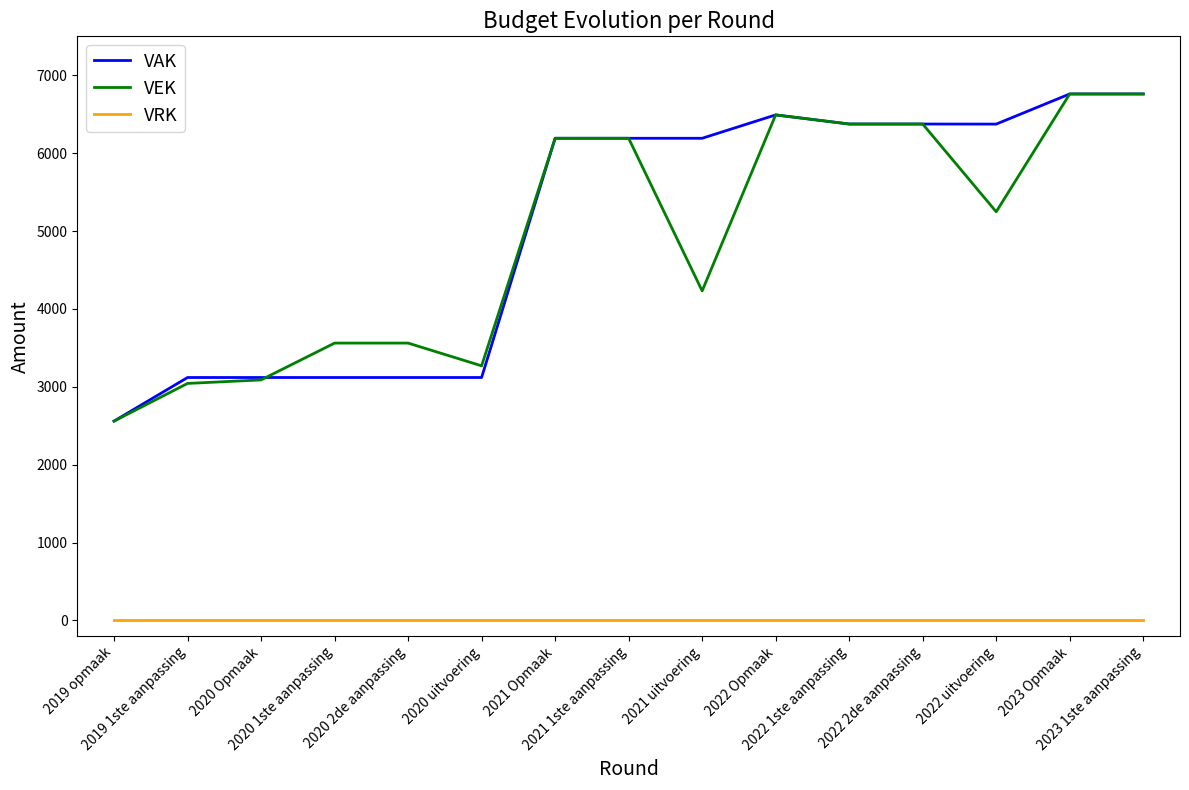

What is the maximum value shown in the chart?

6760